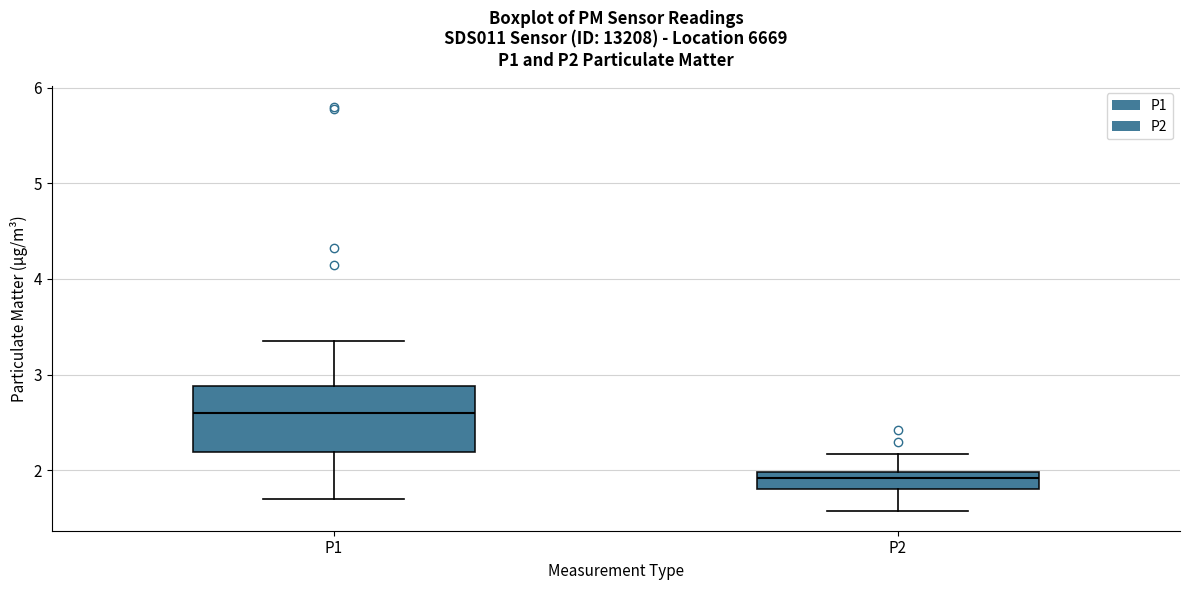

Comparing the boxes themselves (not the whiskers), which one is the tallest?

P1